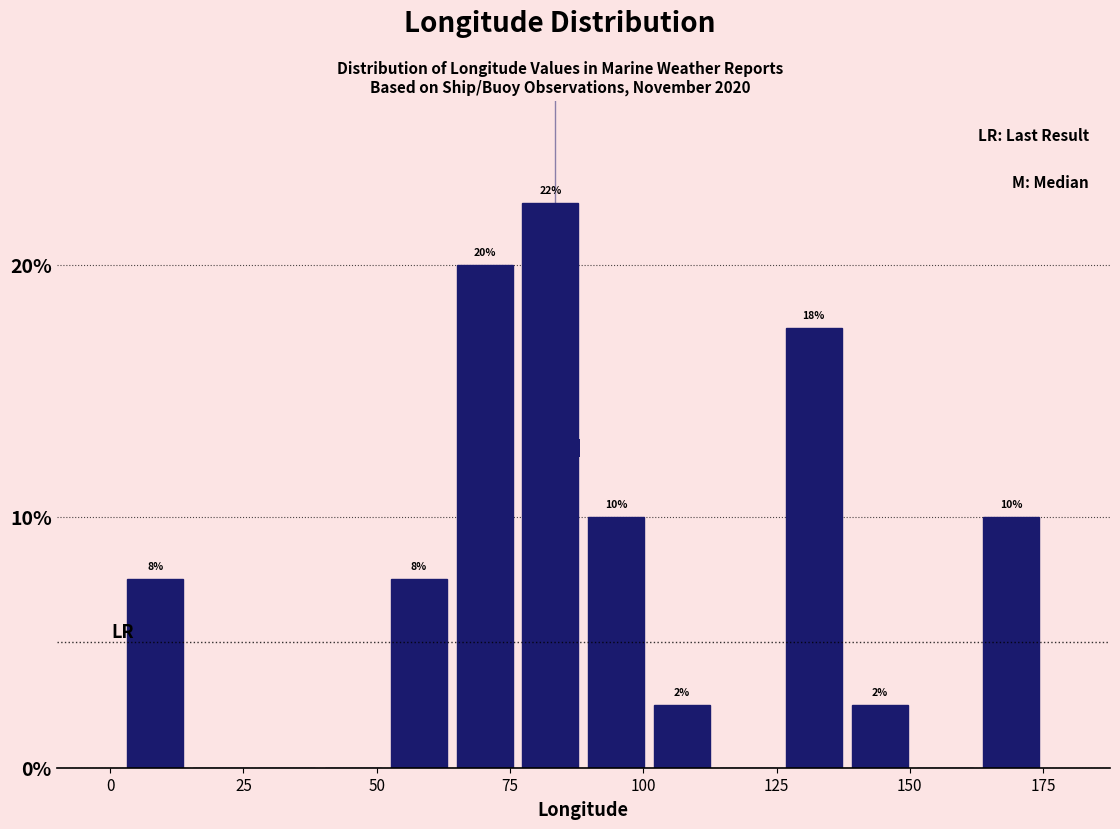

Around what value on the x-axis is the tallest bar? Give the approximate position of its centre, as read against the axis.

85